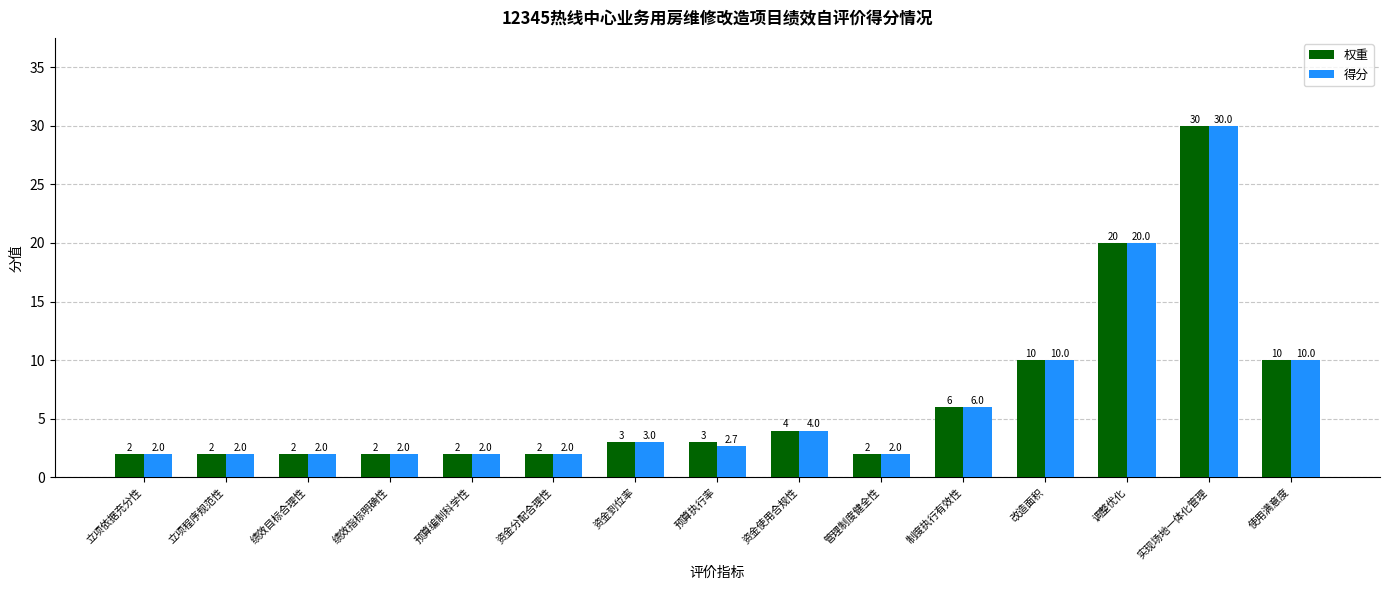

The value of 权重 at 资金分配合理性 is 2.0. True or false?

True